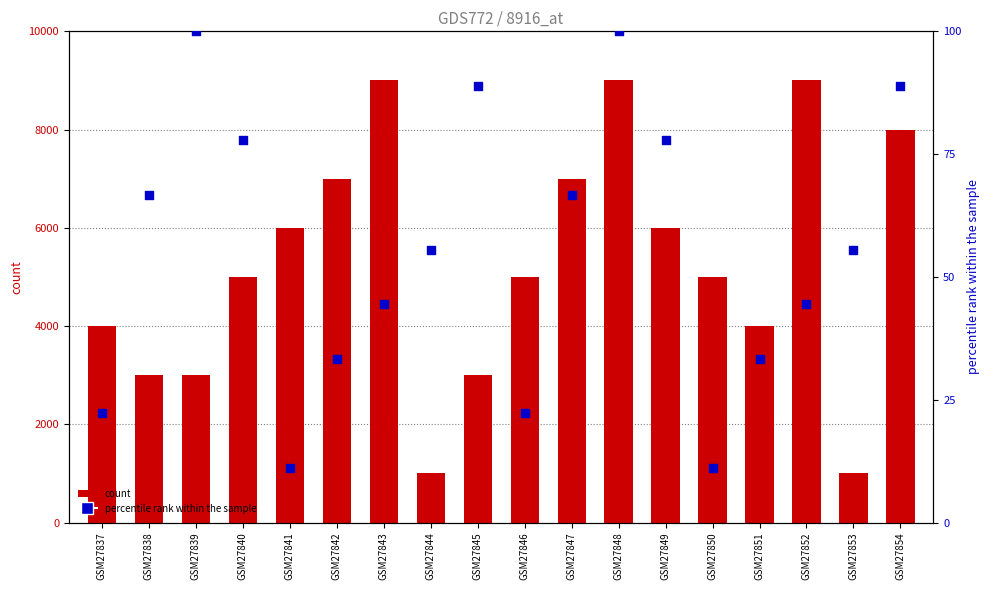

Which series has the largest total across all categories?

count